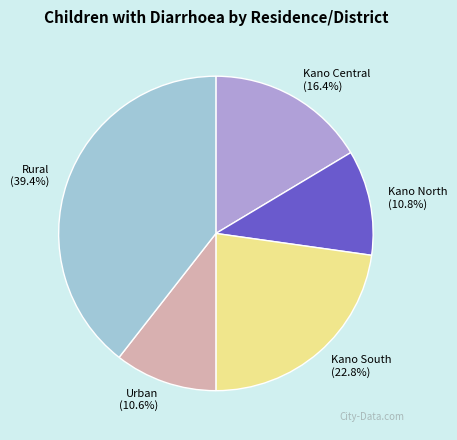

Do Urban and Kano North together represent more than half of the pie?

No